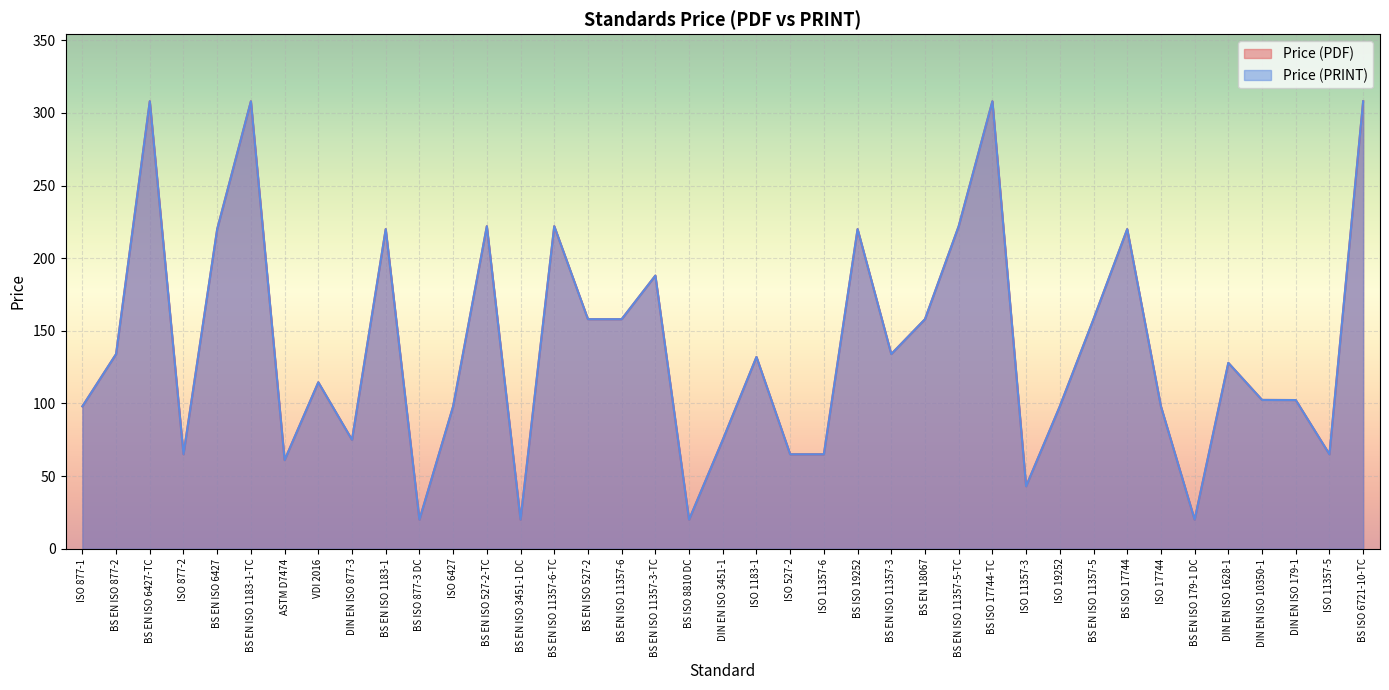

True or false: Price (PDF) and Price (PRINT) intersect in this chart.

False